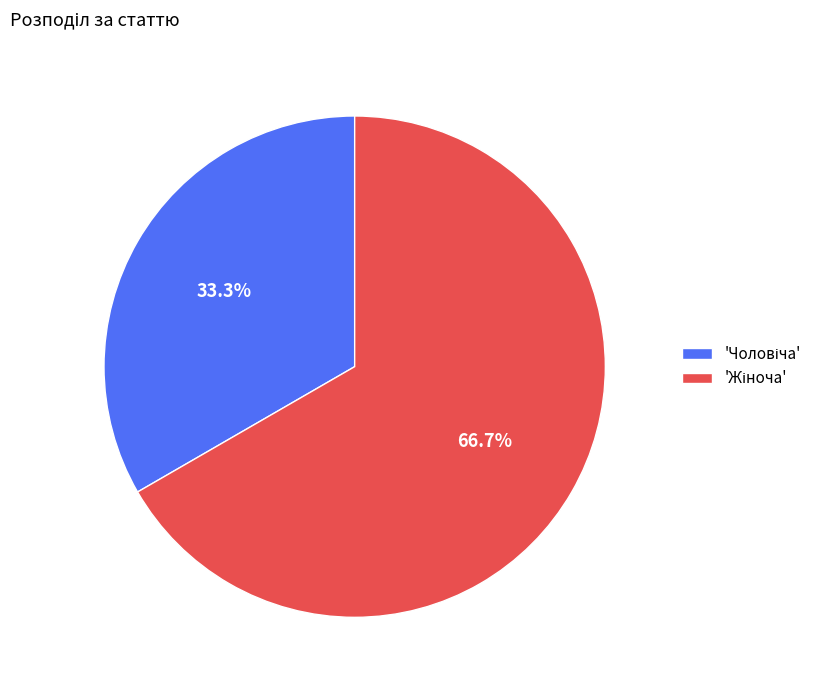

Does any single category account for the majority?

Yes